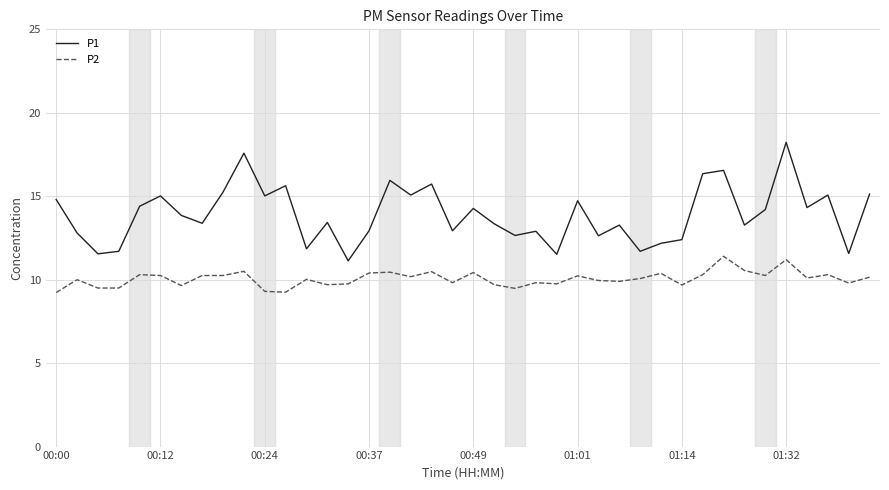

Which series has the largest range (max minus min)?

P1